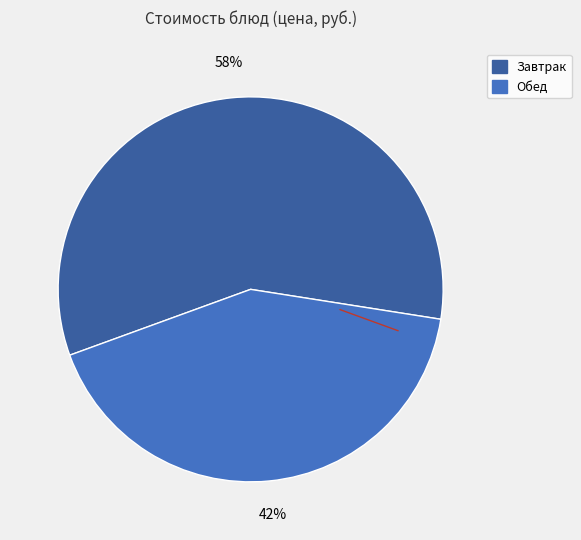

Count the number of slices in the pie.

2